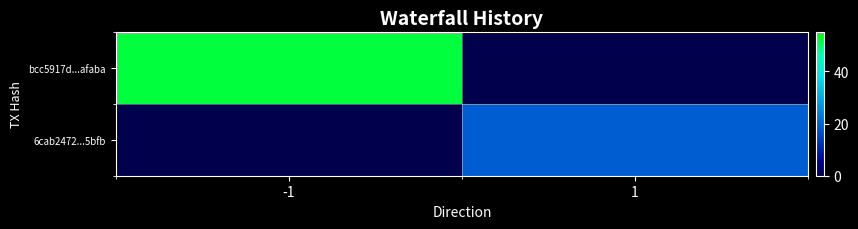

Which has a higher value, 1 or -1?

-1